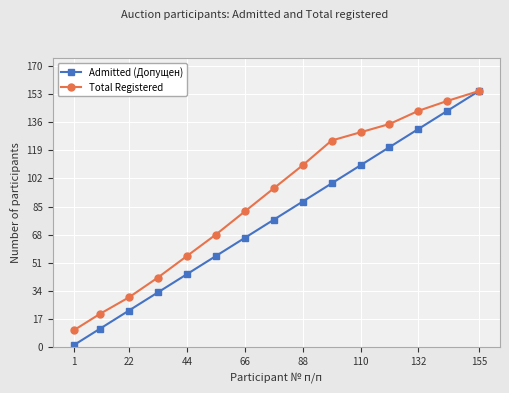

What is the greatest value displayed?

155